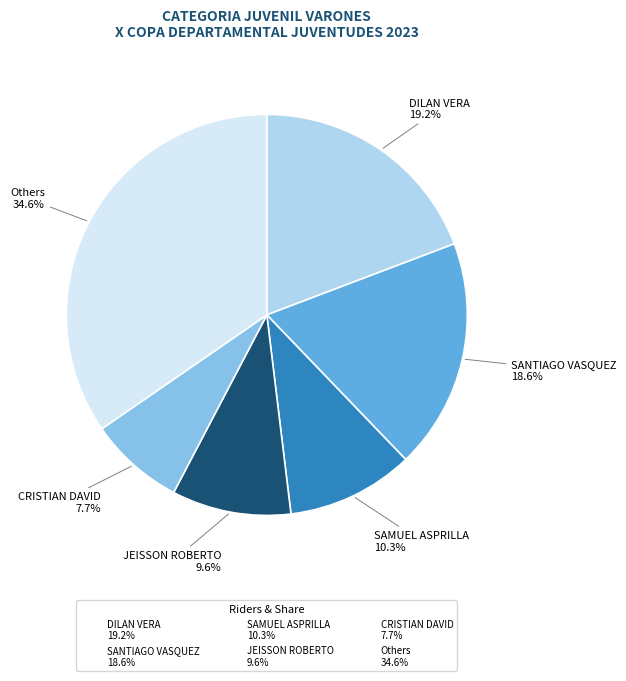

How many slices are in this pie chart?

6